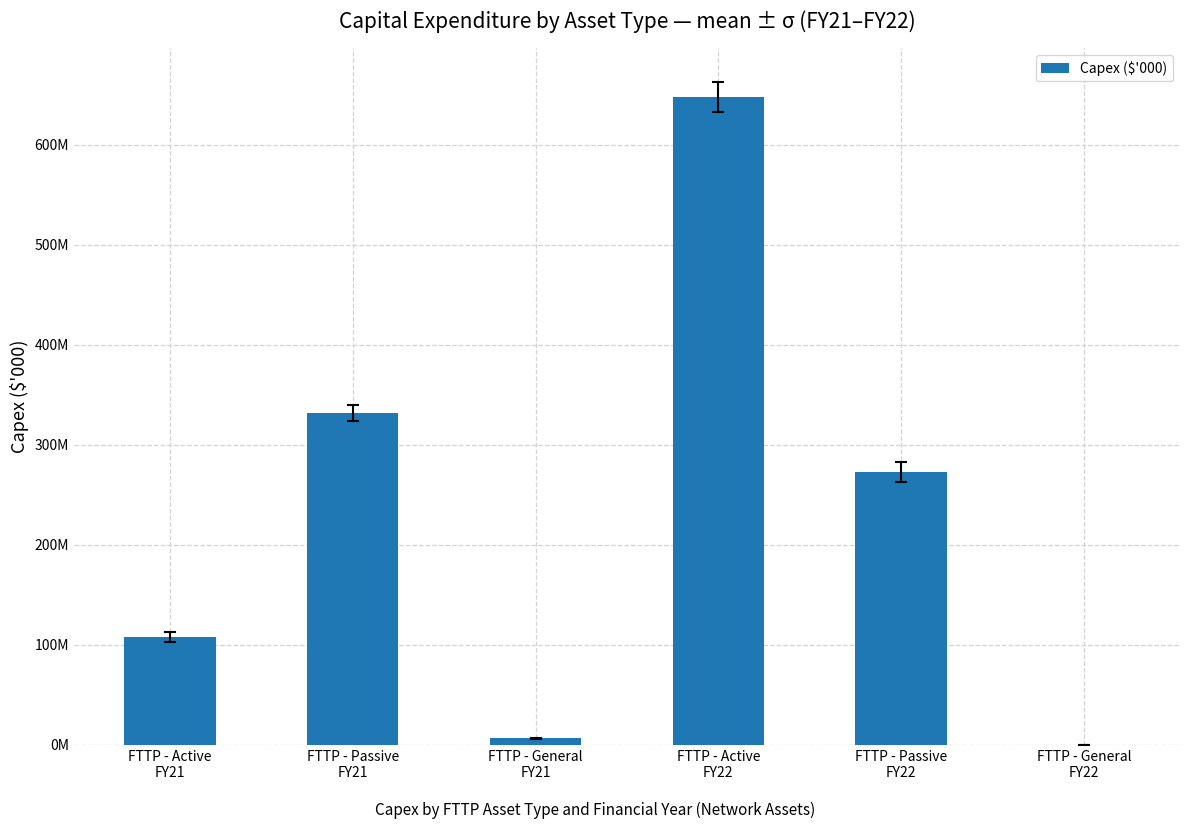

Are the bars horizontal?

No